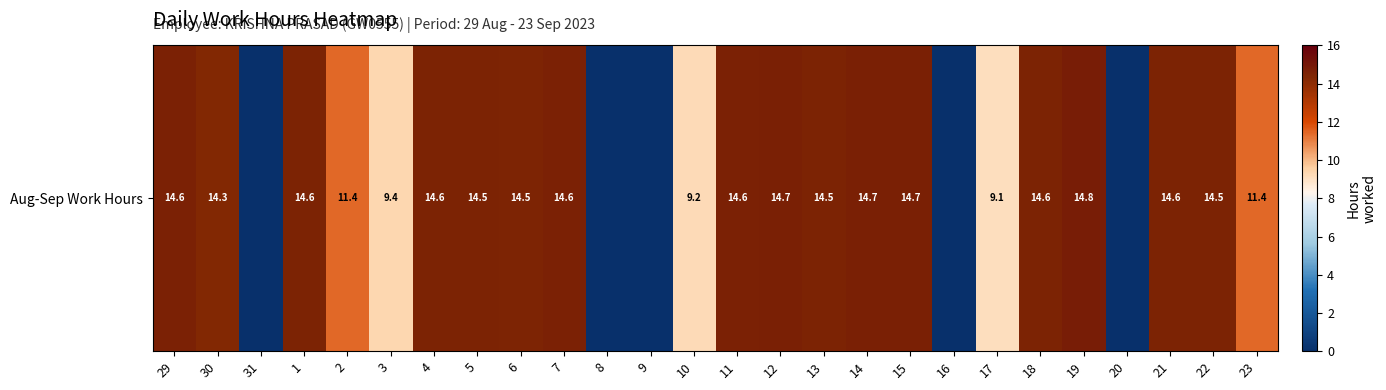

Reading left to right, list all the values displayed in this chart.

29=14.6	30=14.3	31=0.0	1=14.6	2=11.4	3=9.4	4=14.6	5=14.5	6=14.5	7=14.6	8=0.0	9=0.0	10=9.2	11=14.6	12=14.7	13=14.5	14=14.7	15=14.7	16=0.0	17=9.1	18=14.6	19=14.8	20=0.0	21=14.6	22=14.5	23=11.4